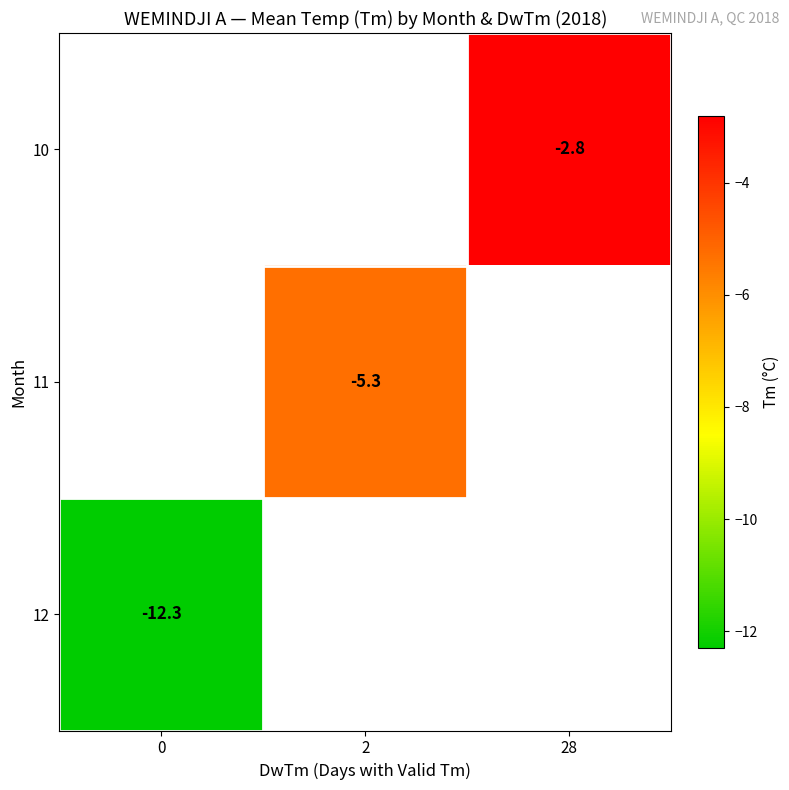

What is the maximum value shown in the chart?

-2.8